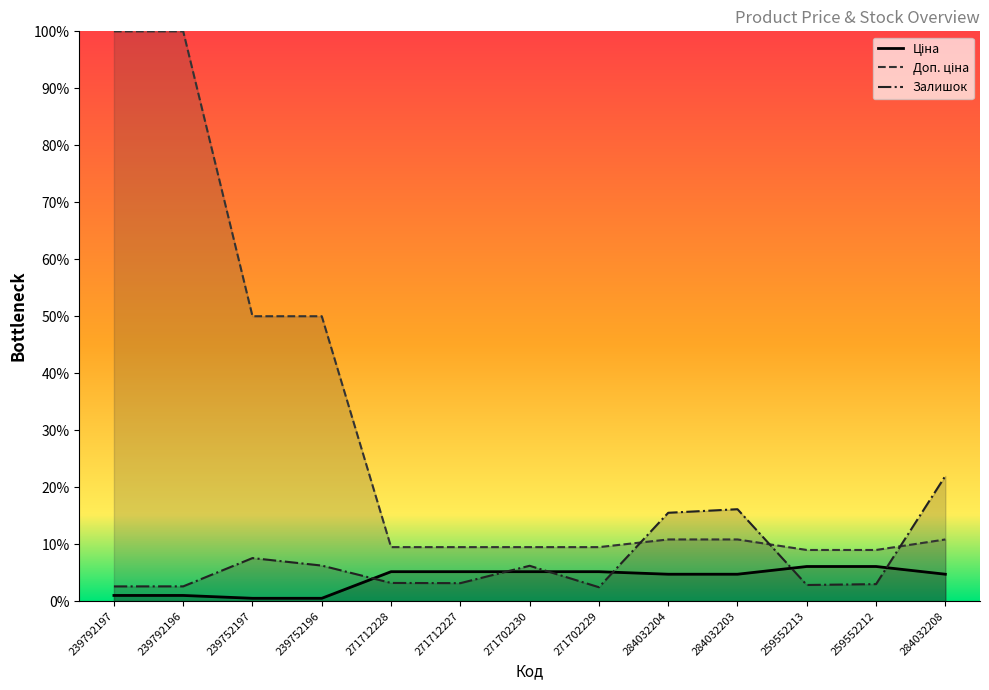

The value of Залишок at 271702229 is 168.9. True or false?

False